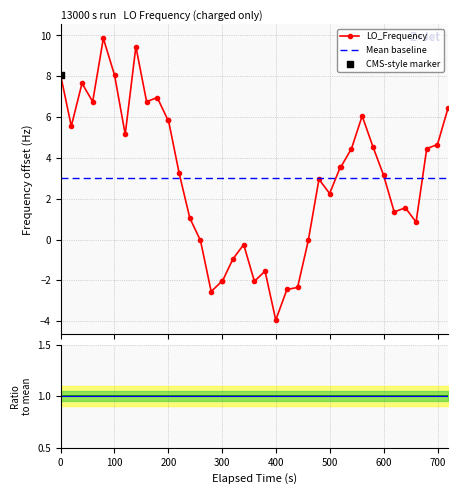

True or false: LO_Frequency has more than 0 points higher than both neighbors.

True